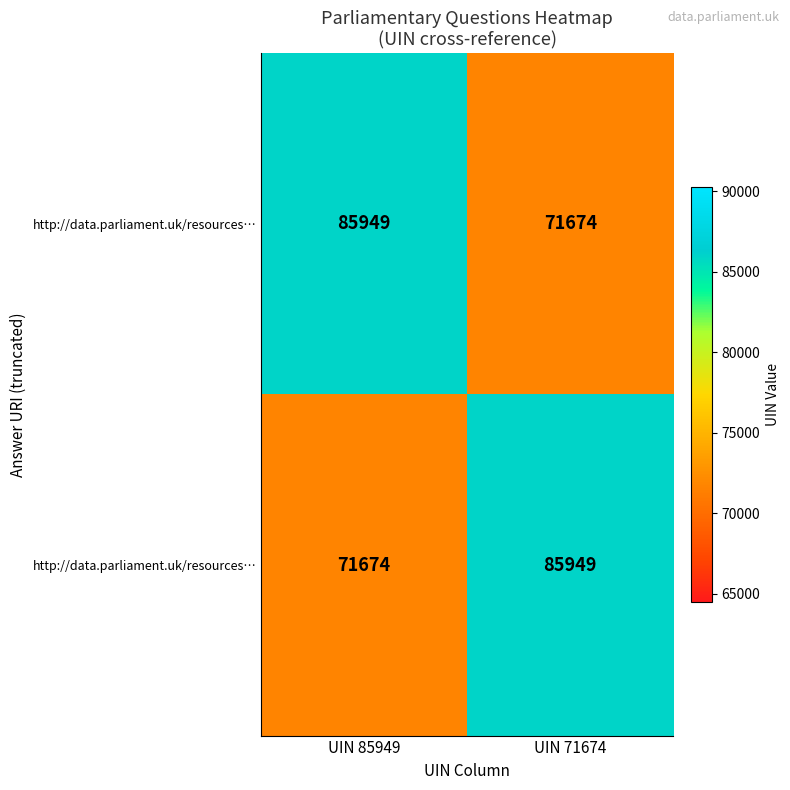

At which category is the sum across all series the highest?

UIN 85949